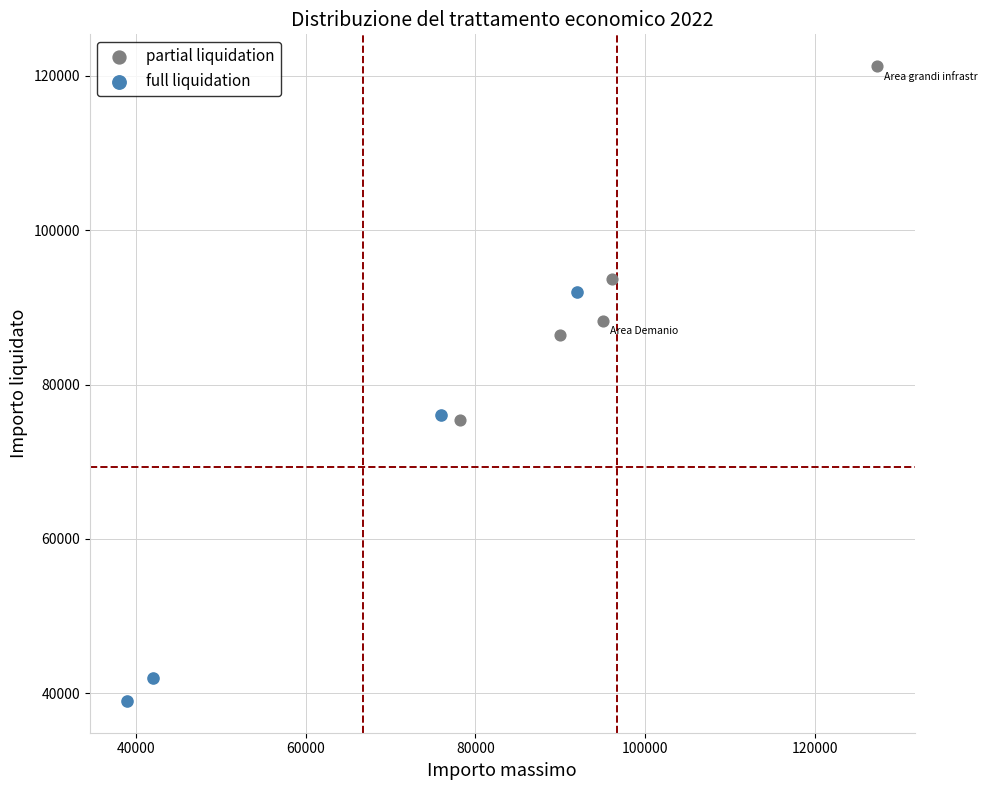

Which series reaches the minimum Y coordinate?

full liquidation